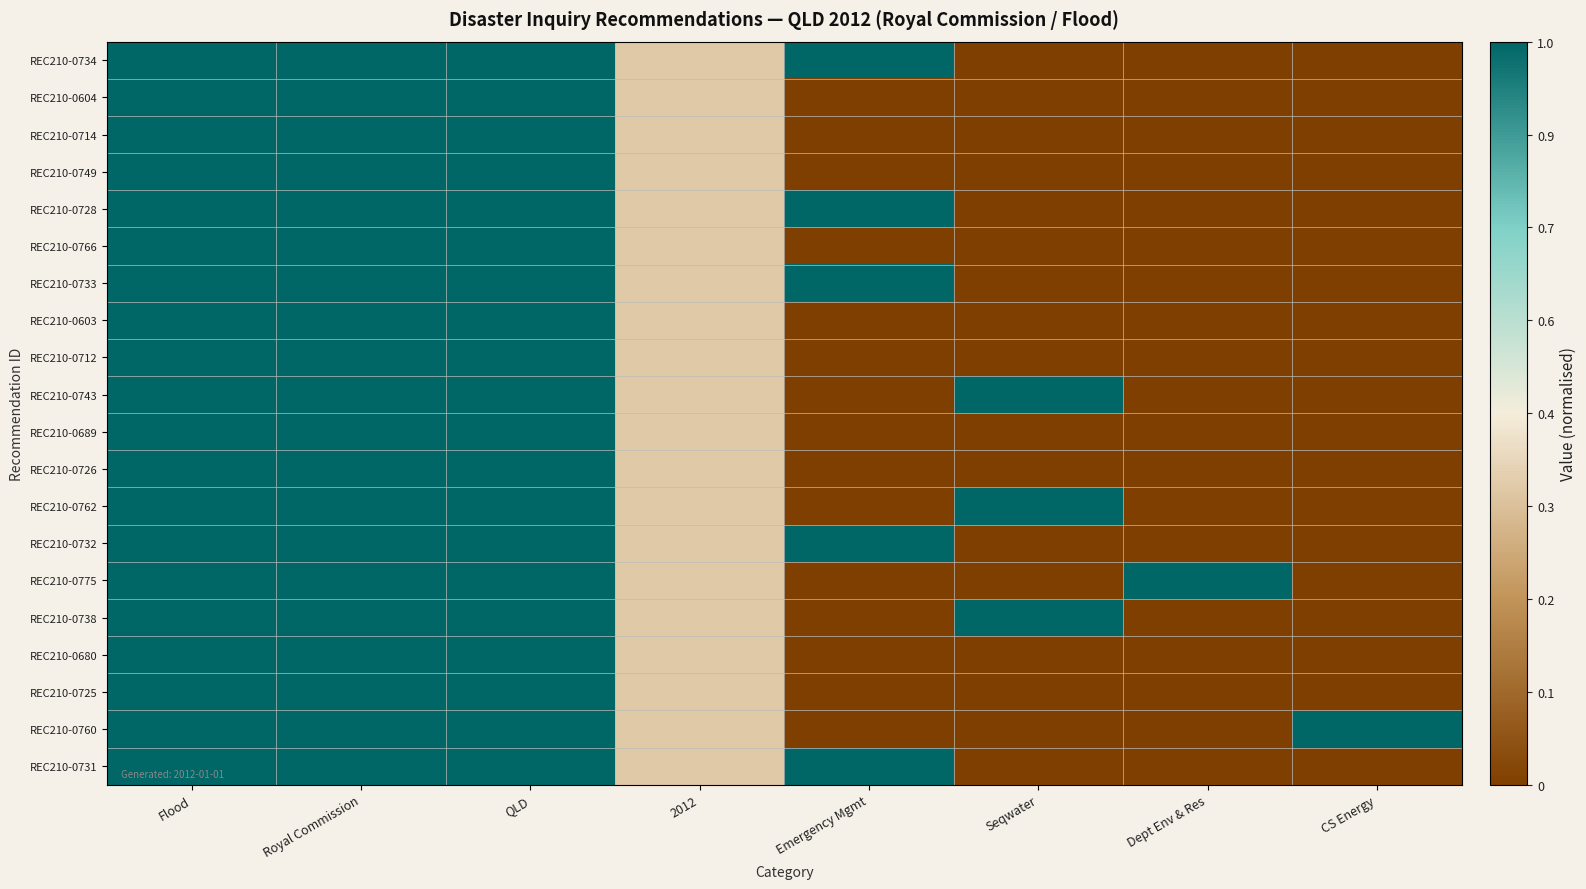

How many distinct data groups are displayed?

20